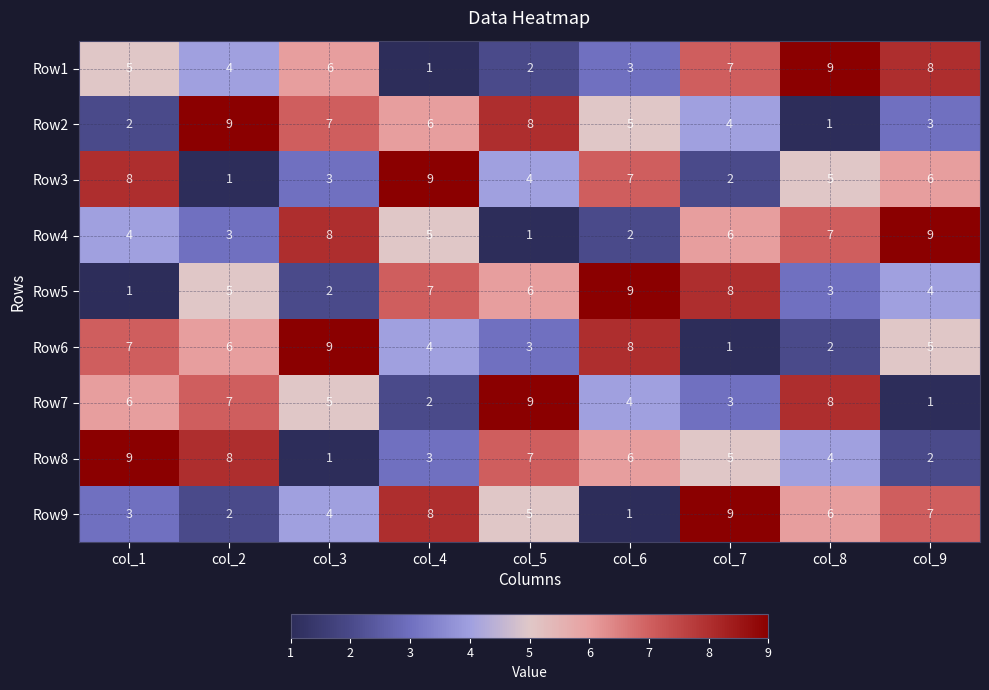

How many distinct data groups are displayed?

9